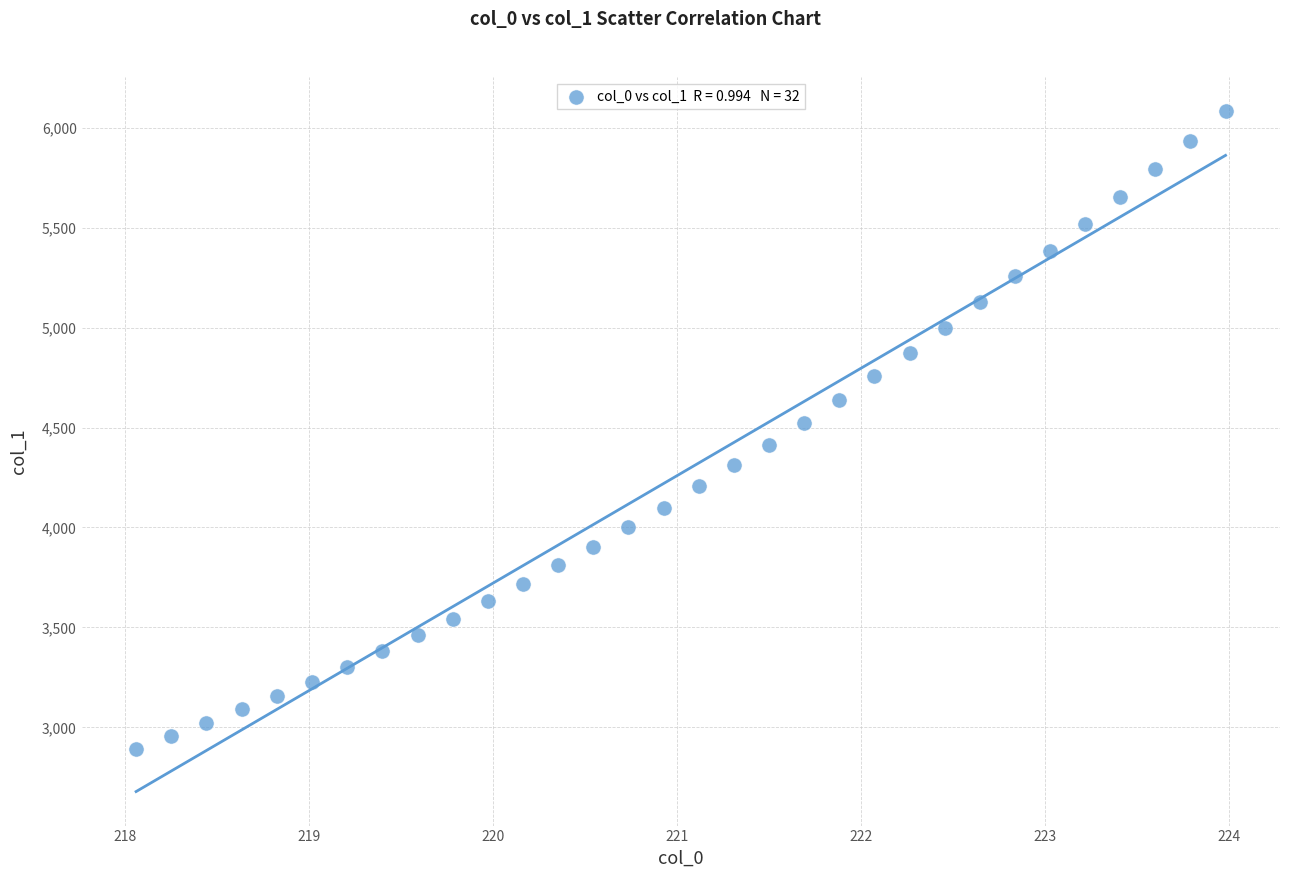

What is the range of Y values (max minus min)?

3192.4